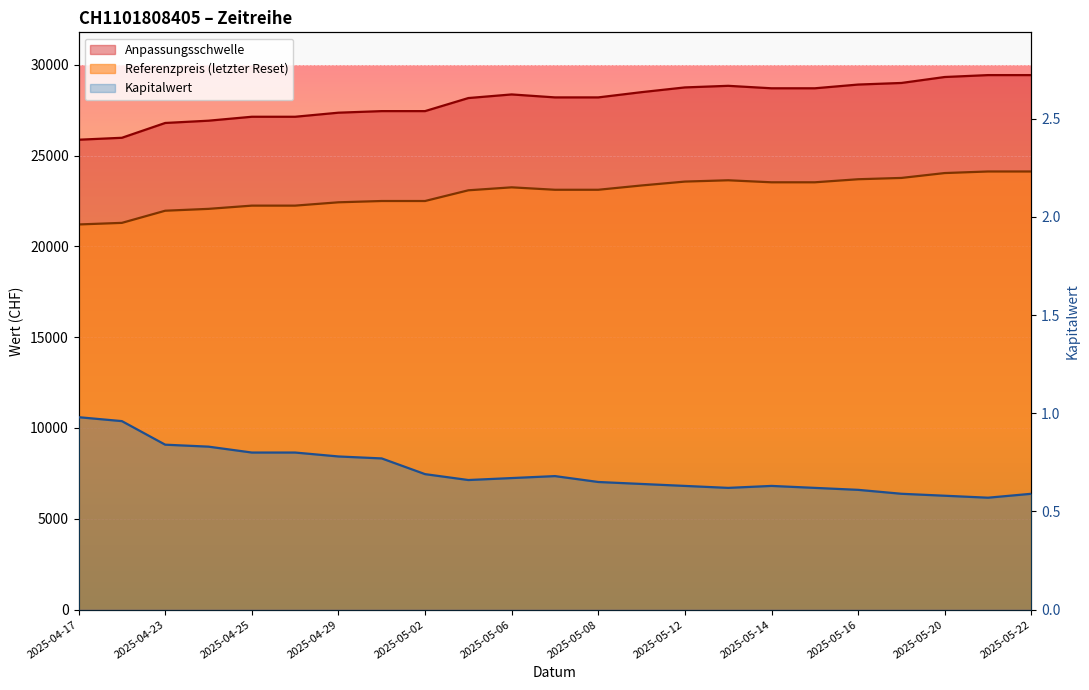

What is the highest value of the Referenzpreis series?

24122.4